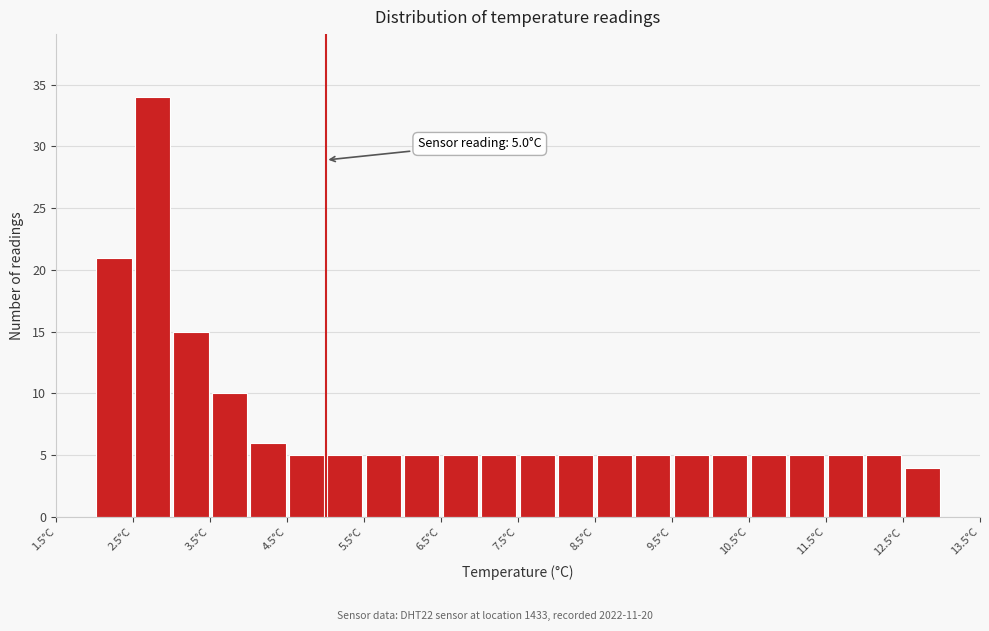

Which range on the x-axis has the tallest bar?

2.5 to 3.0